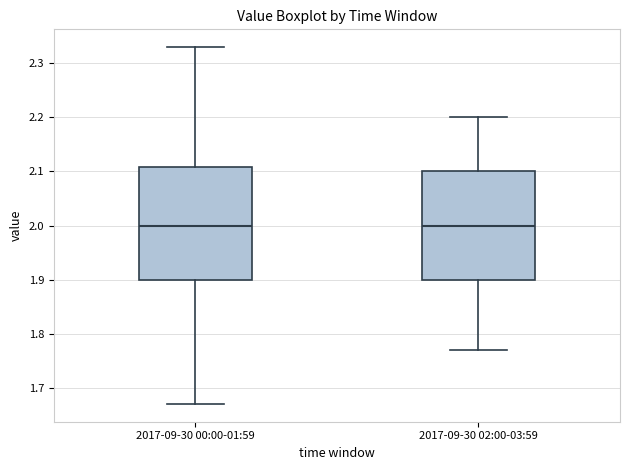

Reading left to right, transcribe this box plot: for each box, give where its median line is, the range the box spans, and where its two whiskers end, as read against the y-axis. The values are not printed on the chart, so give them approximately, as read against the axis.

2017-09-30 00:00-01:59: median 2.00, box 1.90 to 2.11, whiskers 1.67 to 2.33
2017-09-30 02:00-03:59: median 2.00, box 1.90 to 2.10, whiskers 1.77 to 2.20